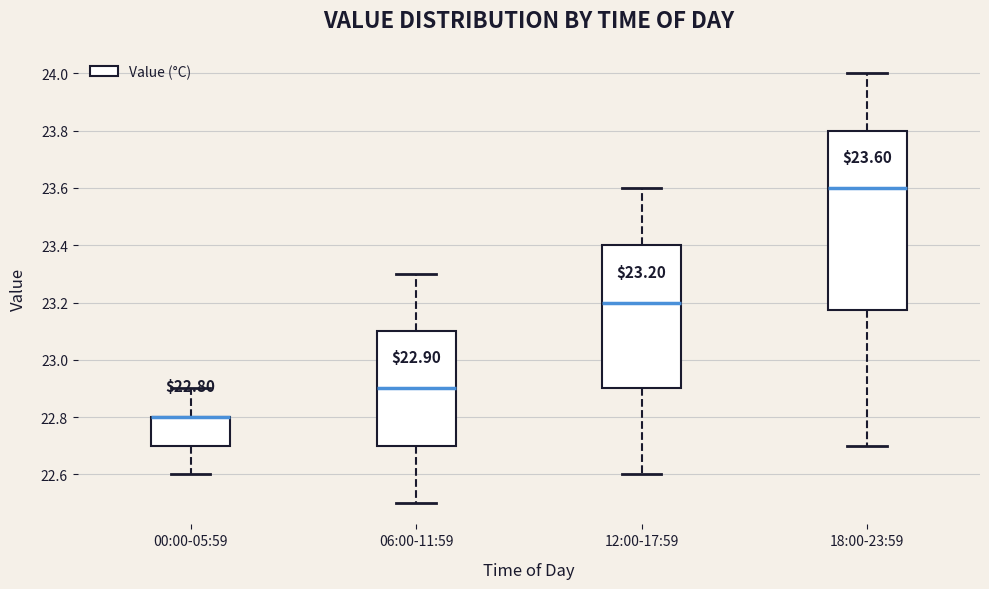

Which box is the tallest, from its lower edge to its upper edge?

18:00-23:59